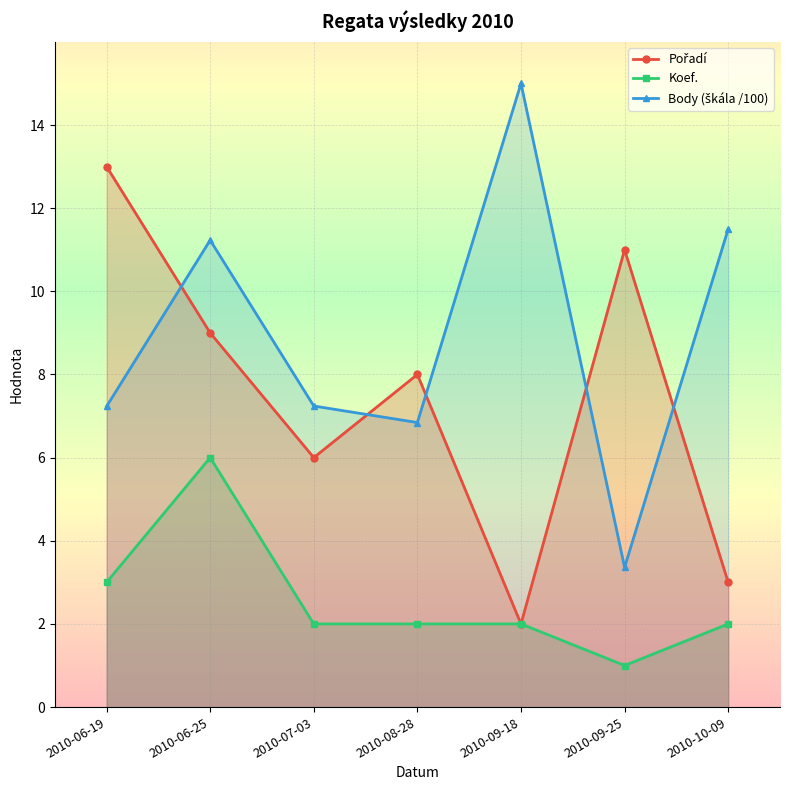

How many data points in Koef. are less than 2?

1